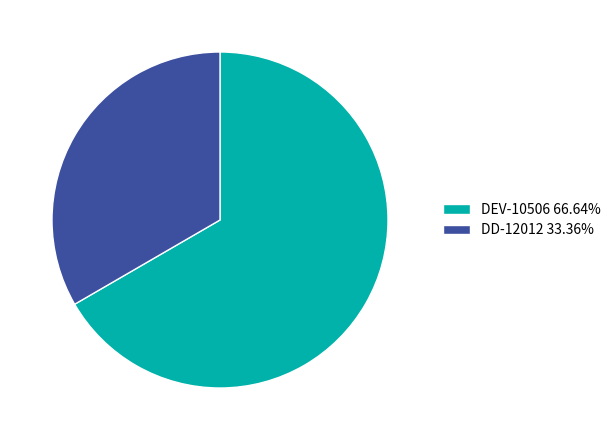

Approximately how many times larger is the value at DEV-10506 66.64% compared to DD-12012 33.36%?

2.0